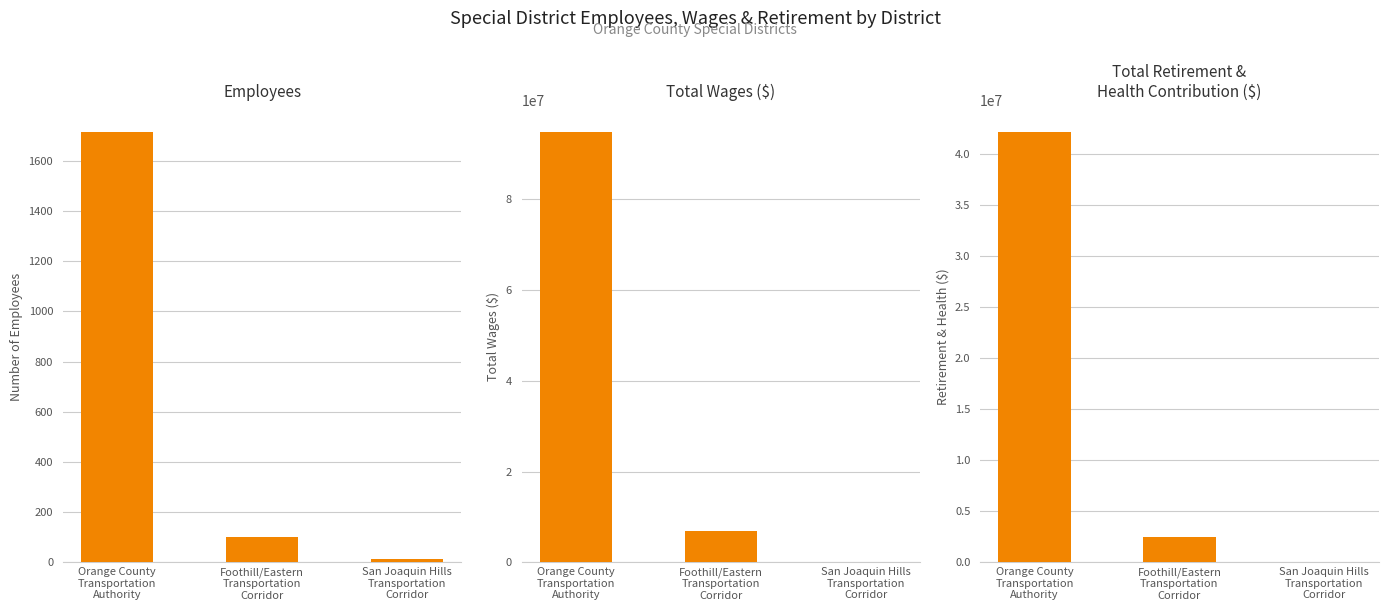

How many data points does each series have?

3